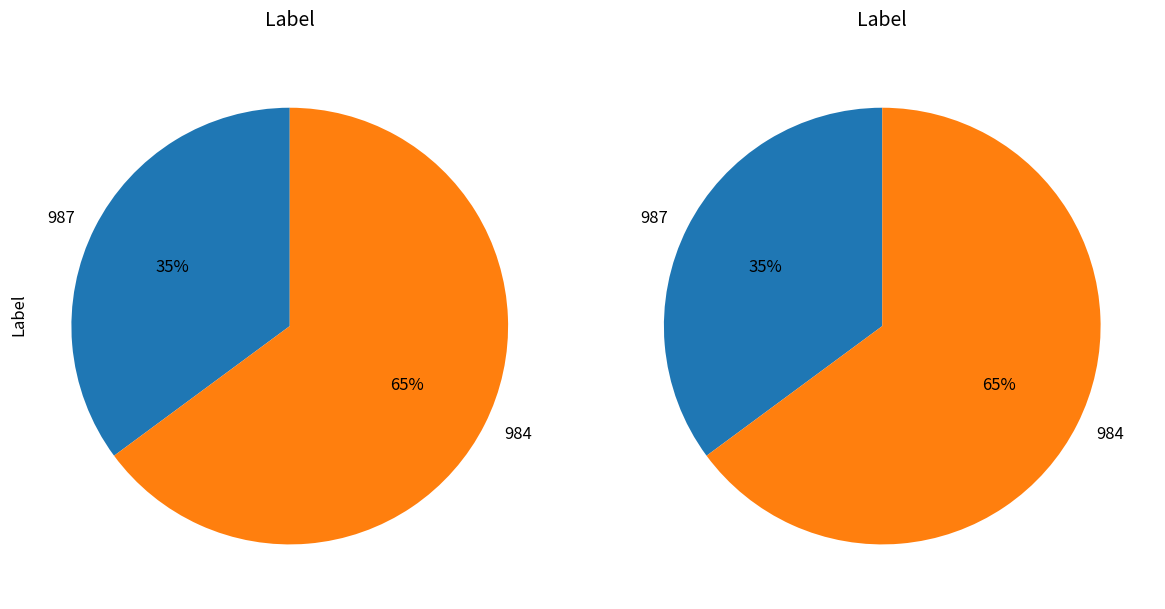

Is there a majority slice in this chart?

Yes